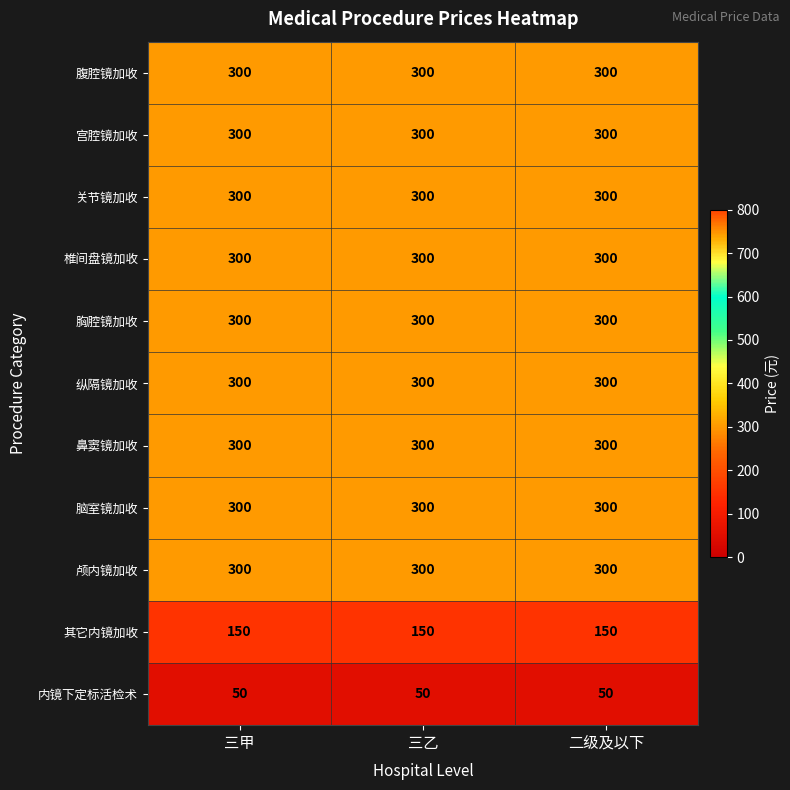

At how many categories does at least one series exceed 114?

3